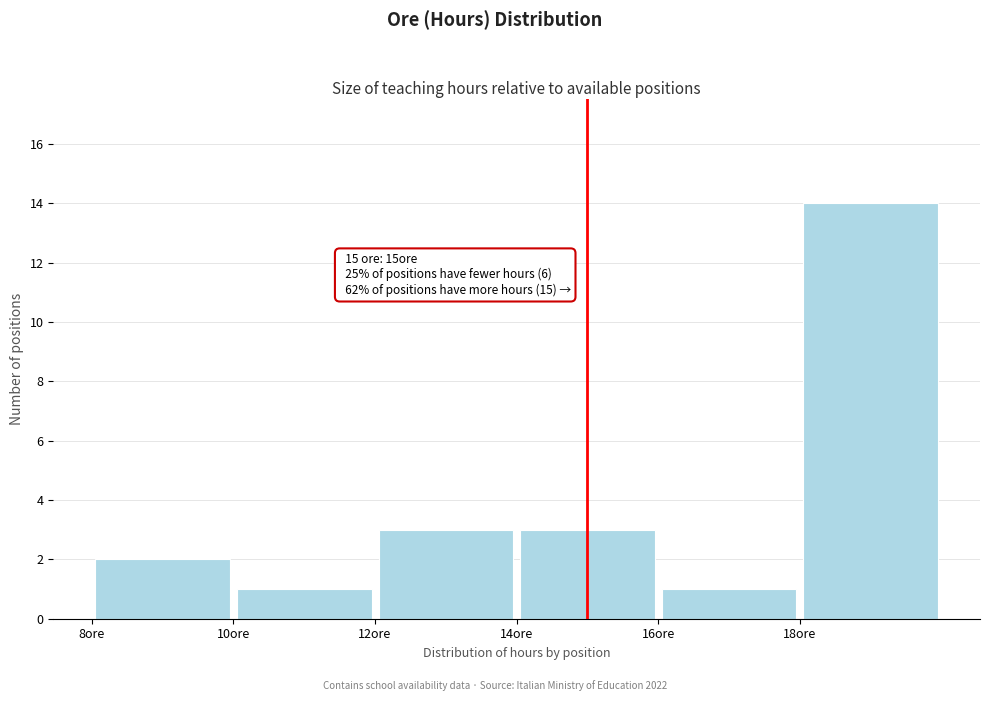

Which range on the x-axis has the tallest bar?

18 to 20